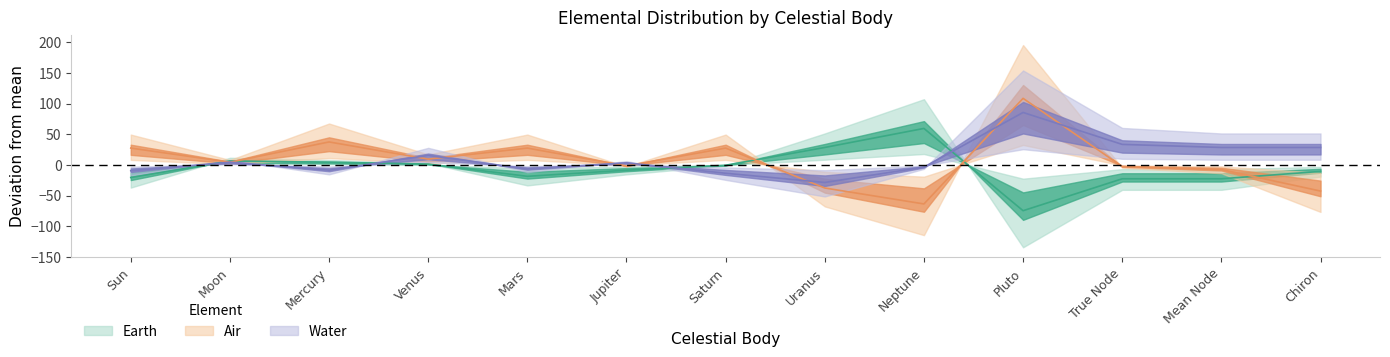

After their last crossing, which series has the higher values: Air or Water?

Water